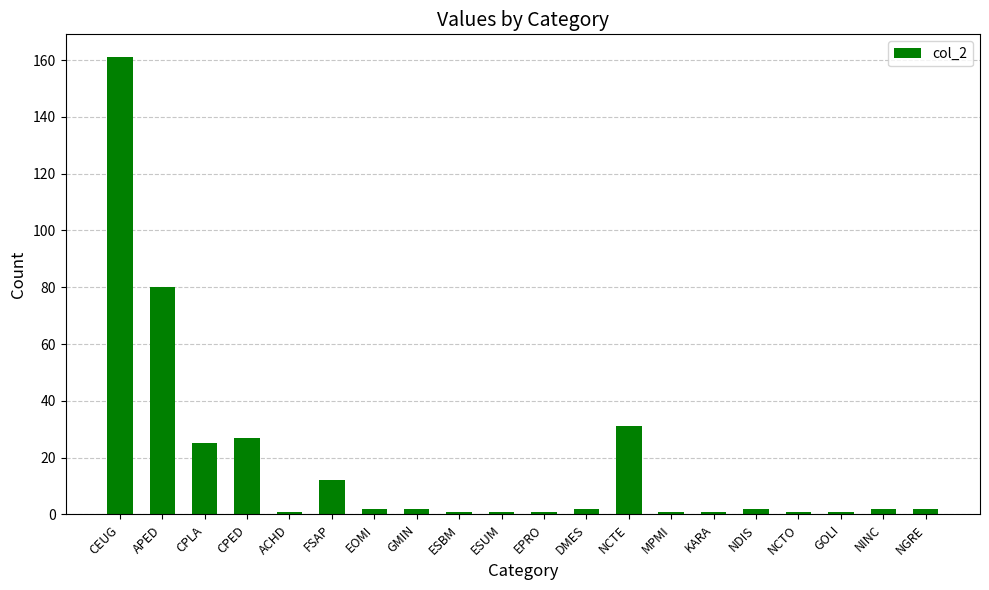

Reading left to right, what are all the values shown in this chart?

CEUG=161	APED=80	CPLA=25	CPED=27	ACHD=1	FSAP=12	EOMI=2	GMIN=2	ESBM=1	ESUM=1	EPRO=1	DMES=2	NCTE=31	MPMI=1	KARA=1	NDIS=2	NCTO=1	GOLI=1	NINC=2	NGRE=2